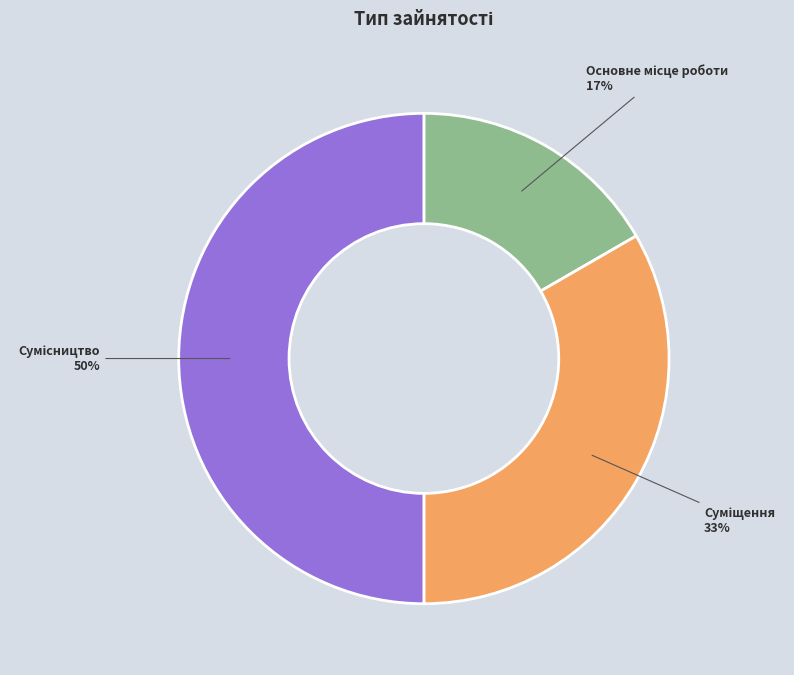

How many segments does this pie chart have?

3